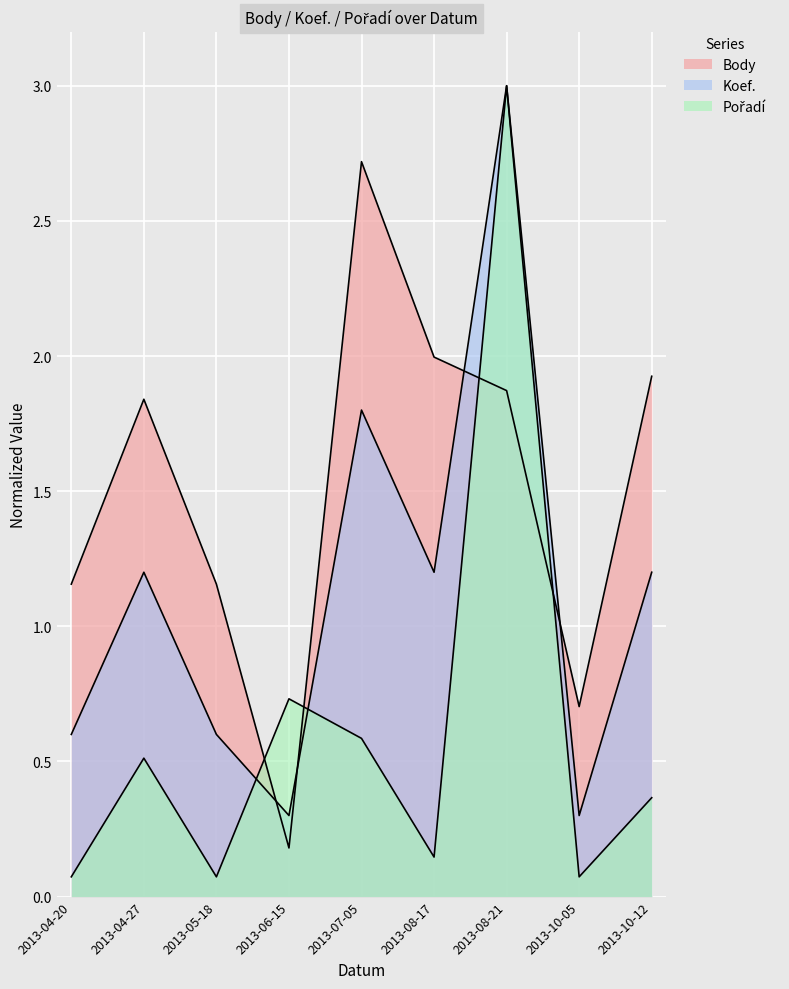

How many times do Pořadí and Koef. cross each other?

2